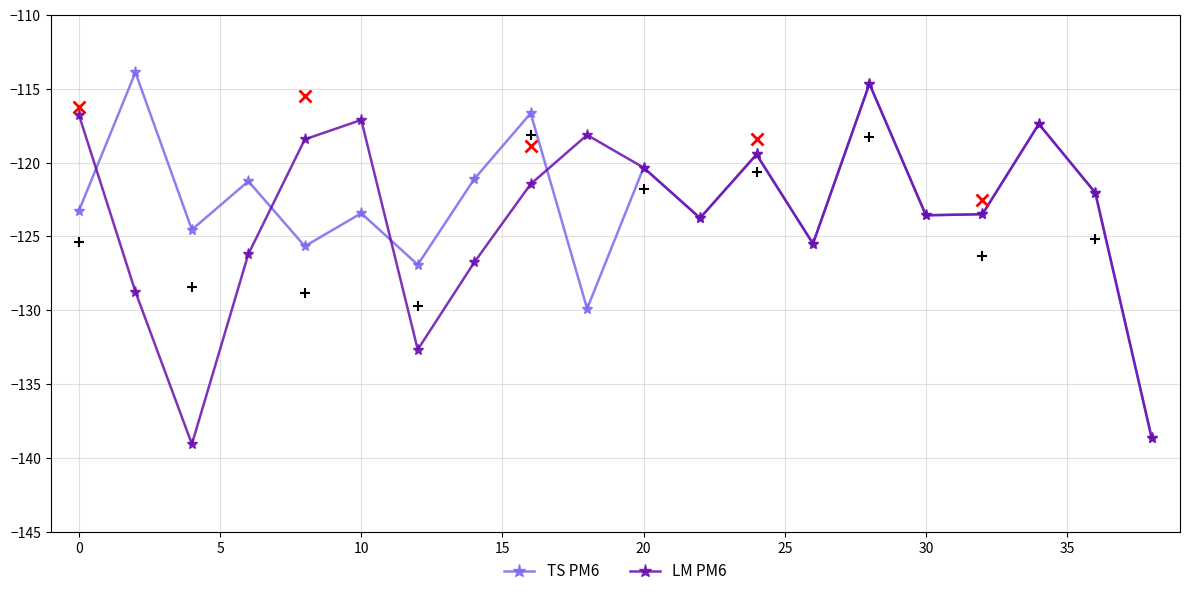

What is the average value of the TS PM6 series?

-122.8